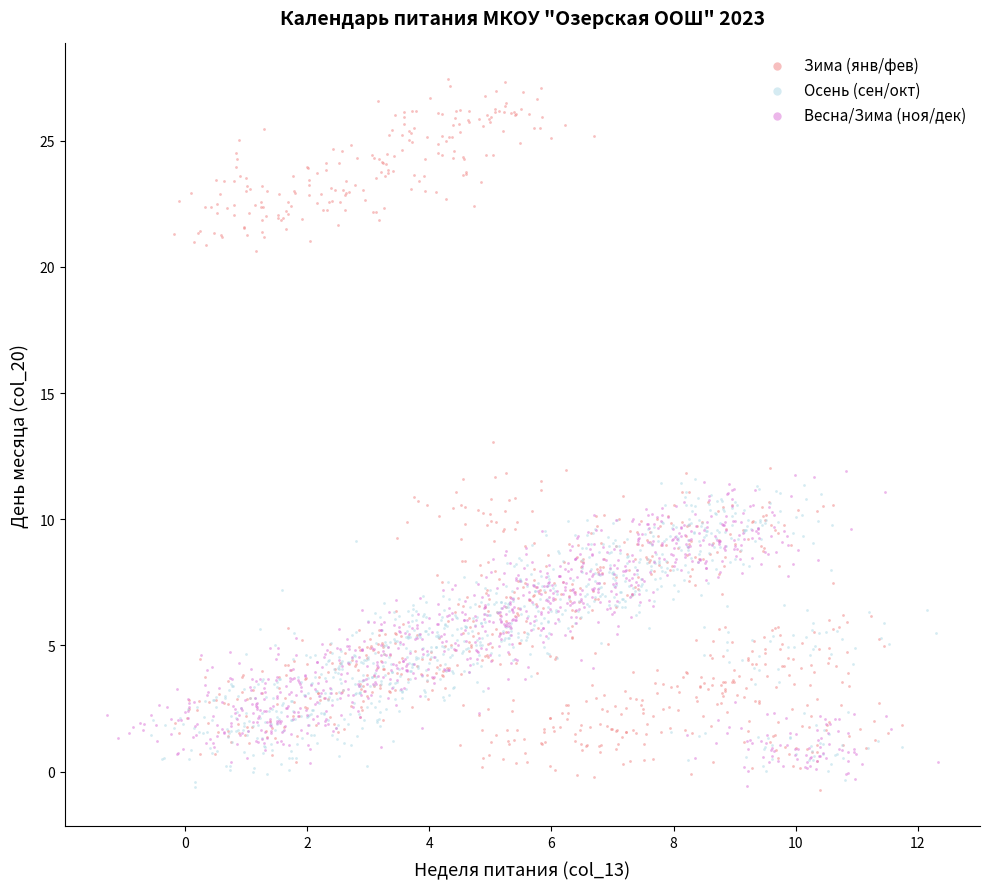

Which series has the largest Y range (max minus min)?

Зима (янв/фев)